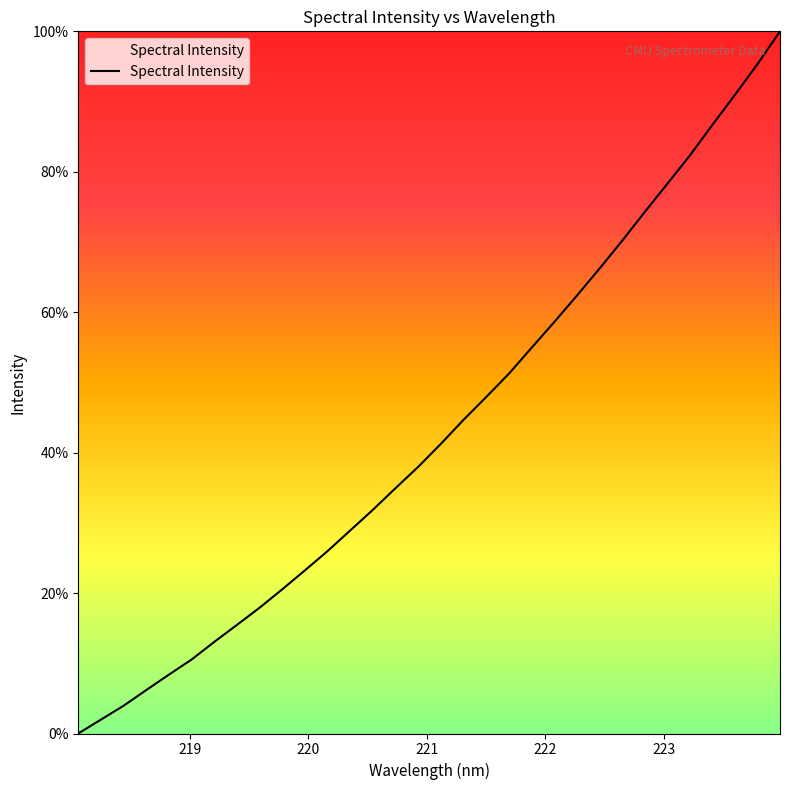

Reading left to right, what are all the values shown in this chart?

0.0	2.0	4.0	6.2	8.4	10.5	13.0	15.5	17.9	20.5	23.2	26.0	28.9	31.8	34.9	38.0	41.2	44.6	47.9	51.2	54.9	58.5	62.3	66.1	70.1	74.2	78.2	82.3	86.6	90.9	95.3	100.0